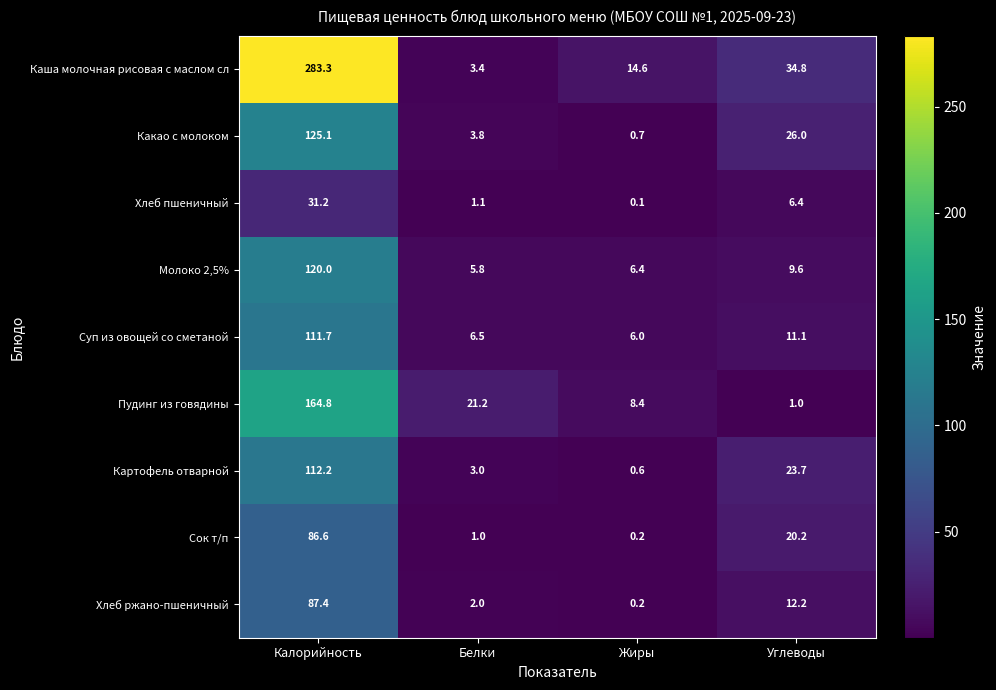

List the labels in order of Какао с молоком value, largest first.

Калорийность, Углеводы, Белки, Жиры